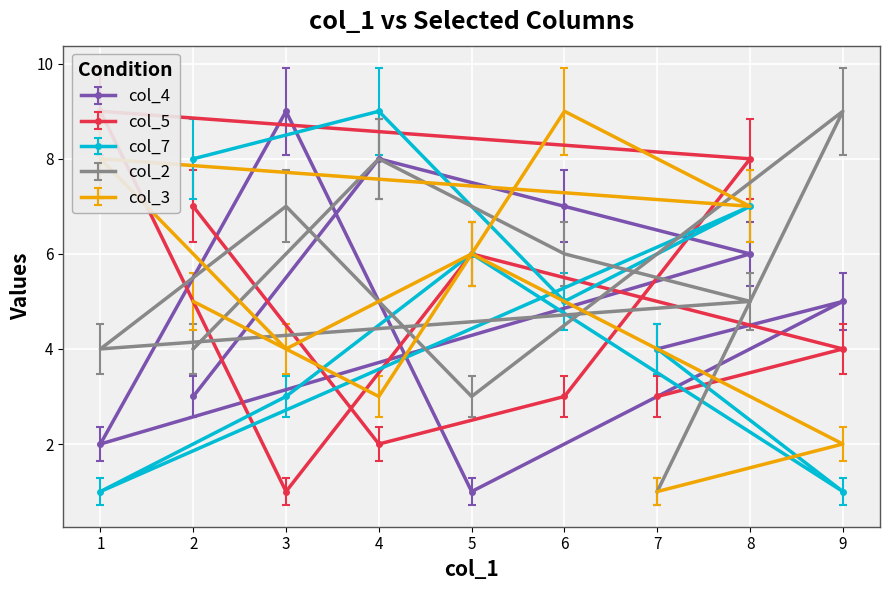

The value of col_2 at 6 is 2.8. True or false?

False